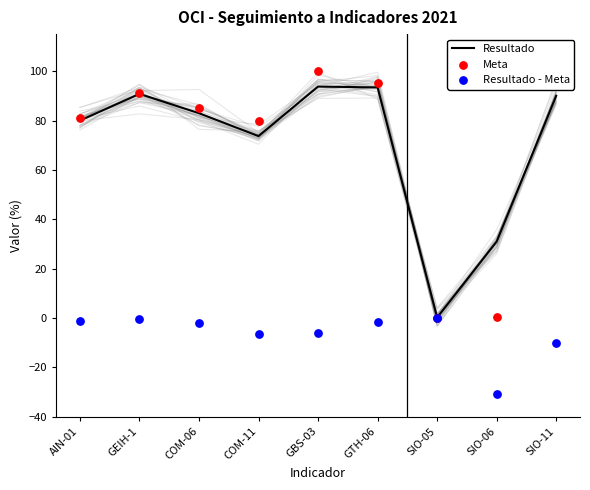

Which series has the largest total across all categories?

Resultado